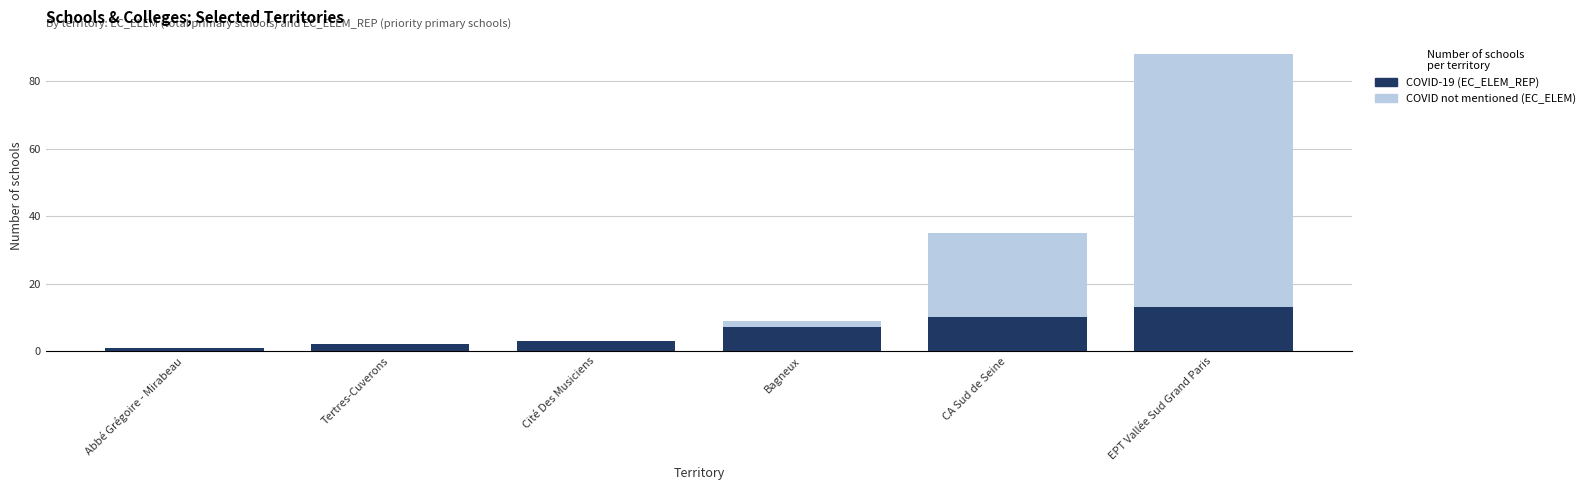

How many groups of bars are there?

6